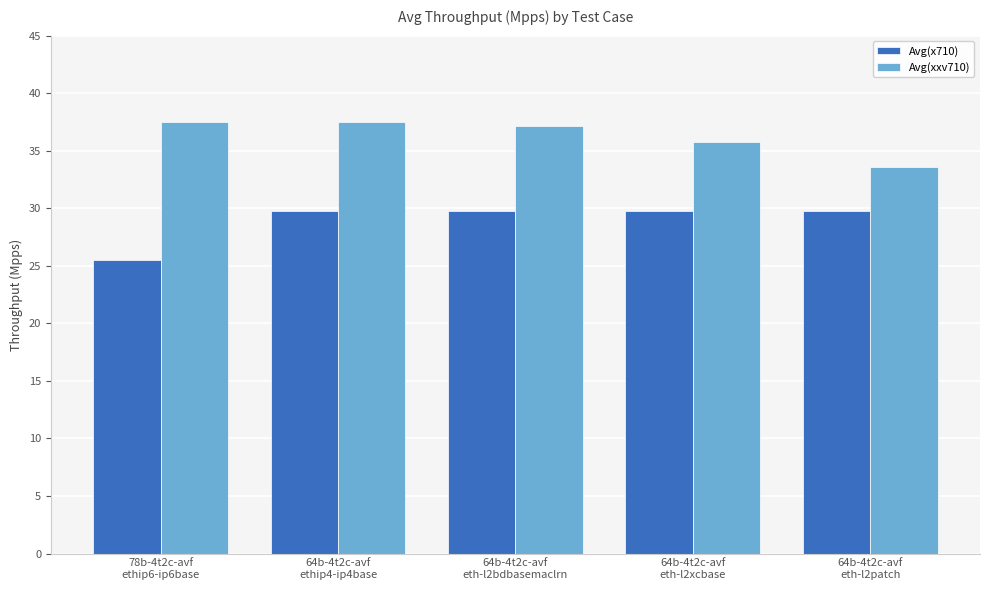

Reading right to left, extract all data points from this chart.

Avg(x710): 64b-4t2c-avf
eth-l2patch=29.8	64b-4t2c-avf
eth-l2xcbase=29.8	64b-4t2c-avf
eth-l2bdbasemaclrn=29.8	64b-4t2c-avf
ethip4-ip4base=29.8	78b-4t2c-avf
ethip6-ip6base=25.5
Avg(xxv710): 64b-4t2c-avf
eth-l2patch=33.5	64b-4t2c-avf
eth-l2xcbase=35.7	64b-4t2c-avf
eth-l2bdbasemaclrn=37.1	64b-4t2c-avf
ethip4-ip4base=37.5	78b-4t2c-avf
ethip6-ip6base=37.5